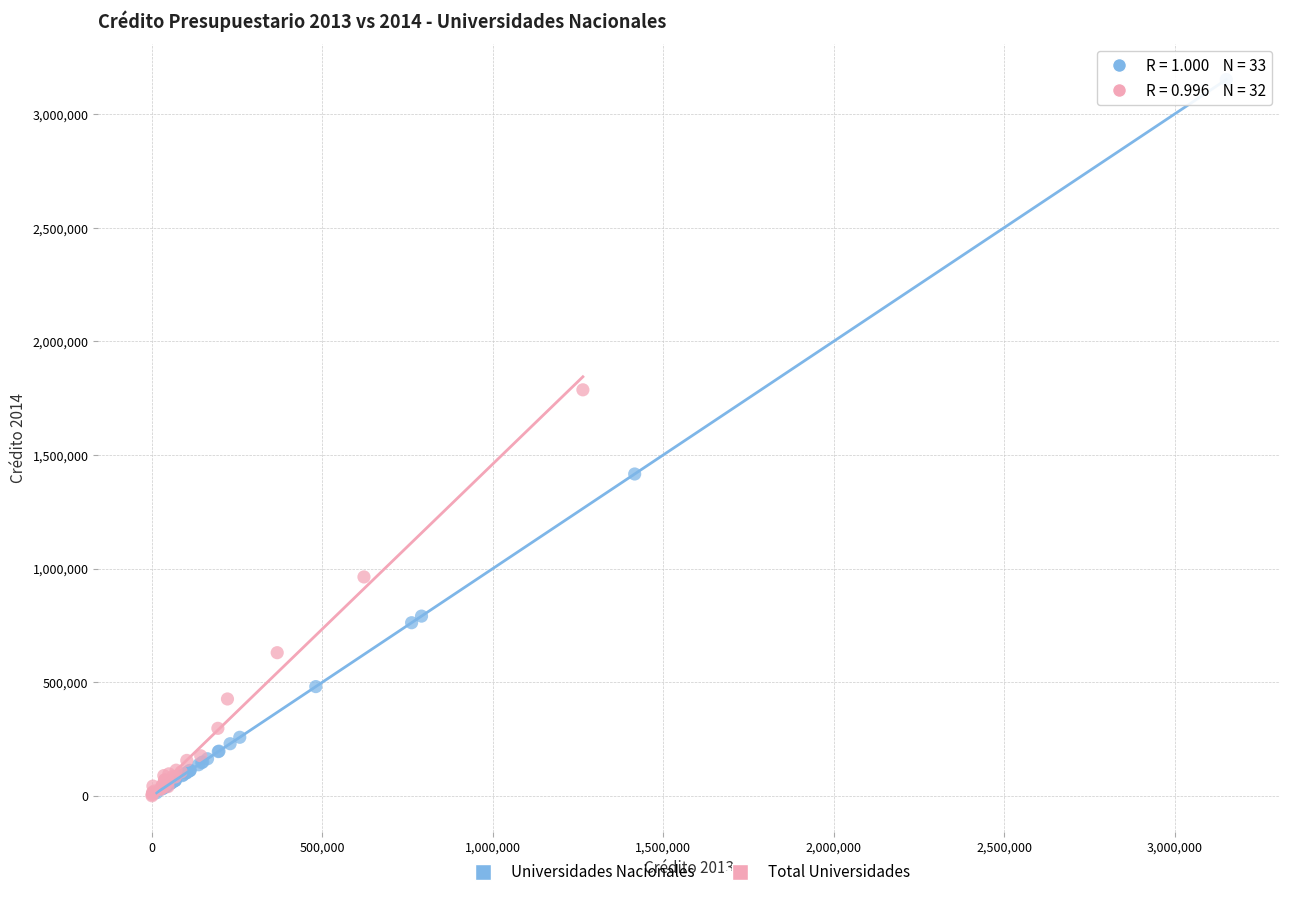

Which series contains the highest Y value?

Universidades Nacionales